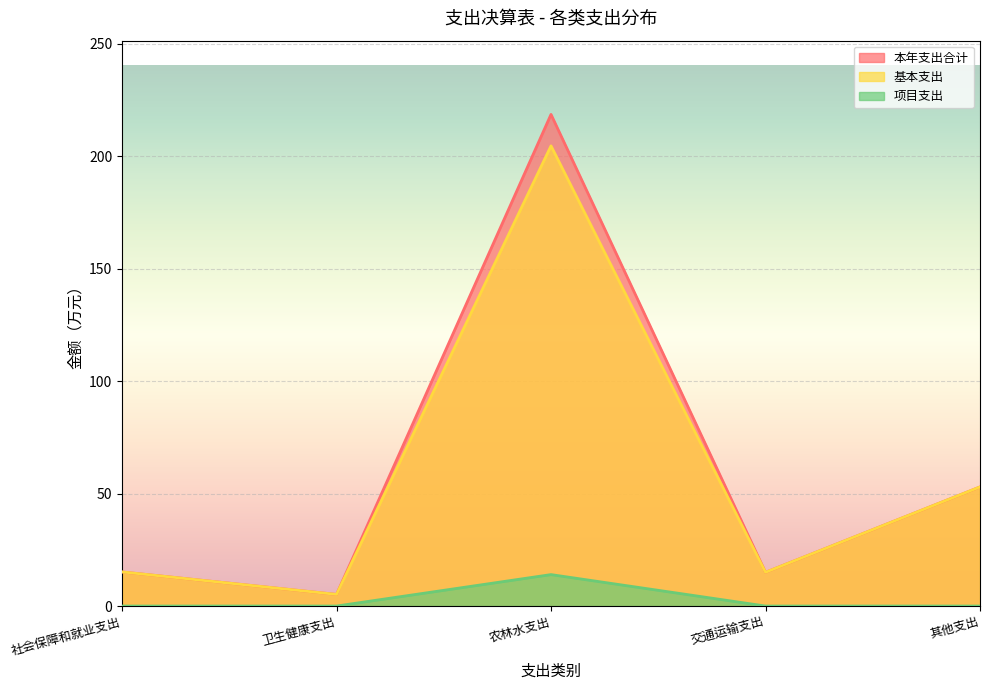

True or false: 基本支出 and 项目支出 intersect in this chart.

False